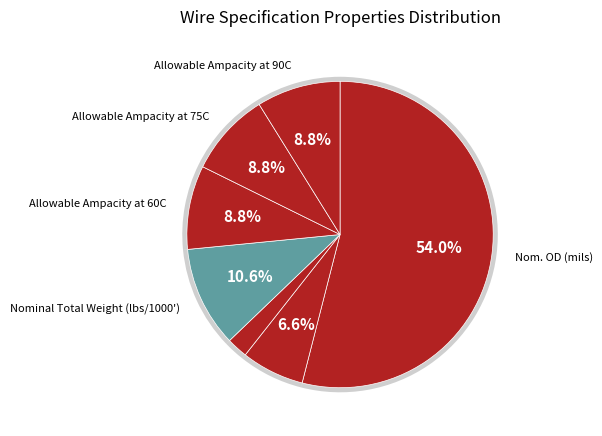

What is the largest slice in the pie chart?

Nom. OD (mils)